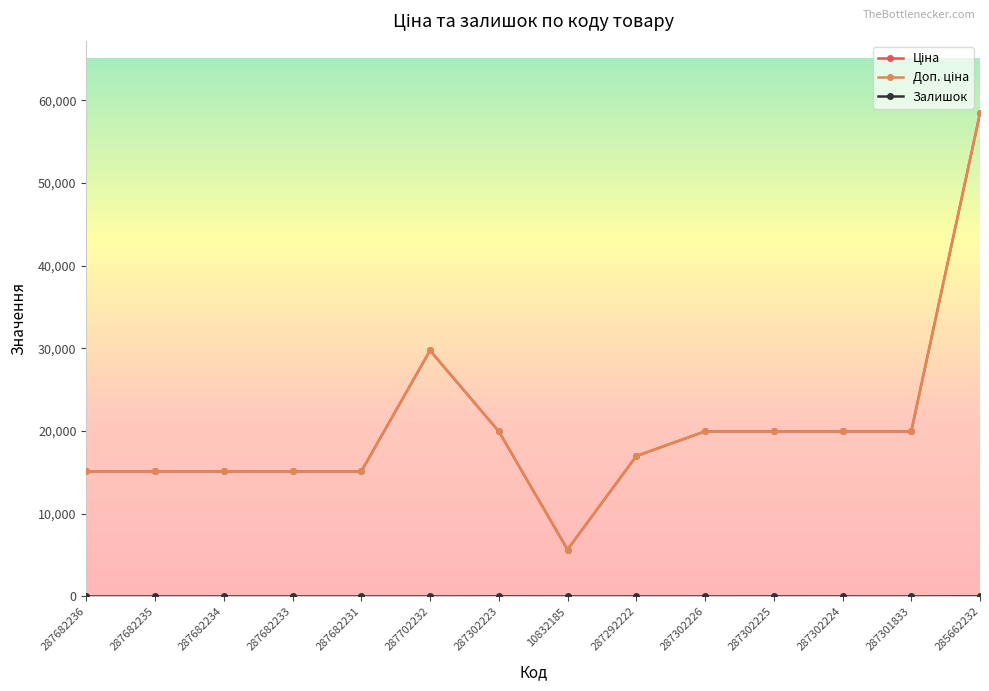

Does the chart have visible grid lines?

No